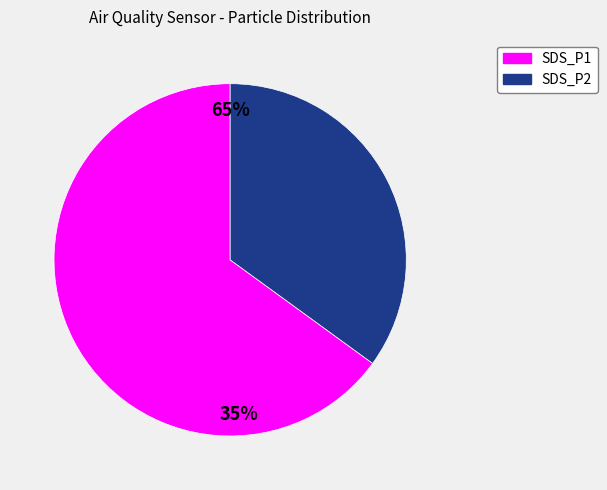

Approximately how many times larger is the value at SDS_P2 compared to SDS_P1?

0.5